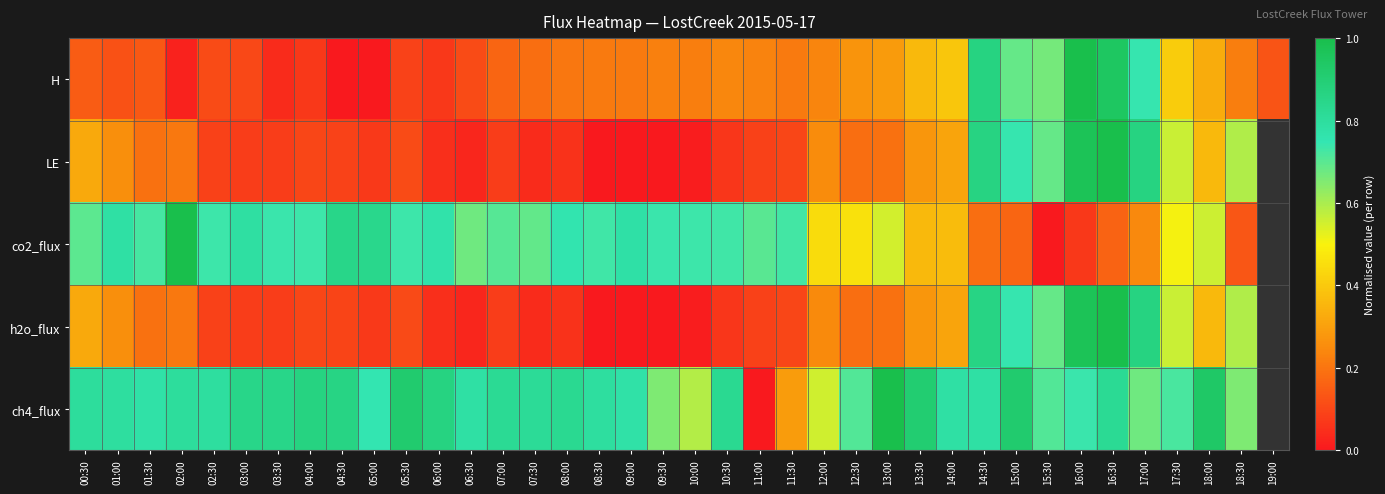

Which has a higher value, 09:00 or 10:30?

10:30